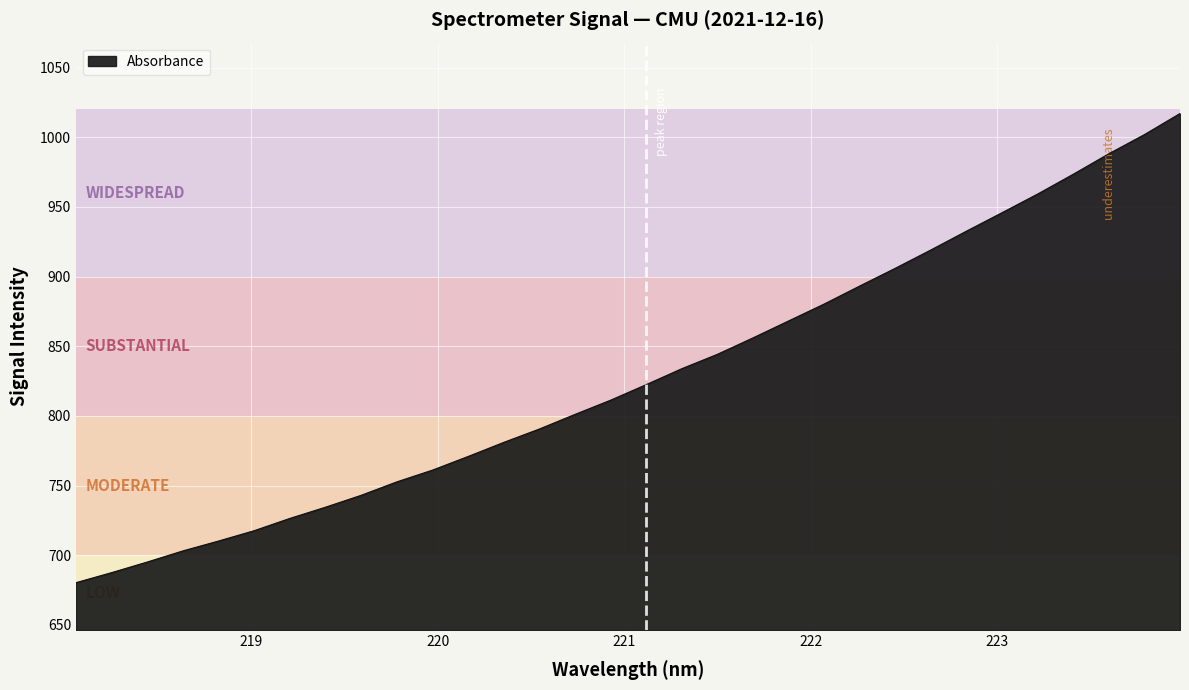

What is the minimum value shown in the chart?

680.4